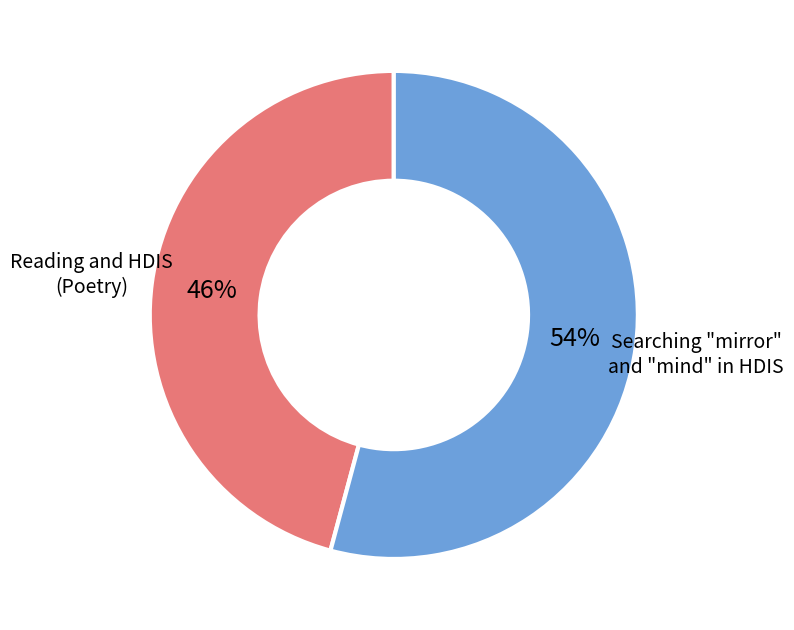

Which has a higher value, Reading and HDIS (Poetry) or Searching "mirror" and "mind" in HDIS?

Searching "mirror" and "mind" in HDIS